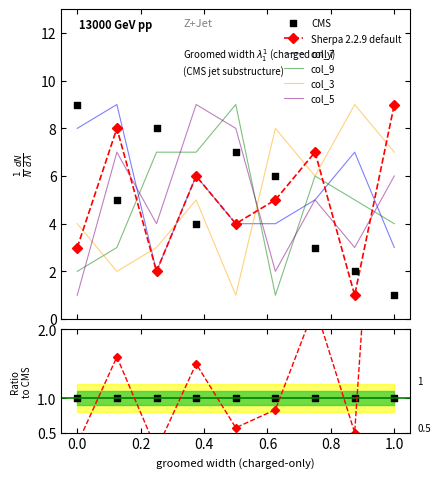

Which series has the largest total across all categories?

col_7